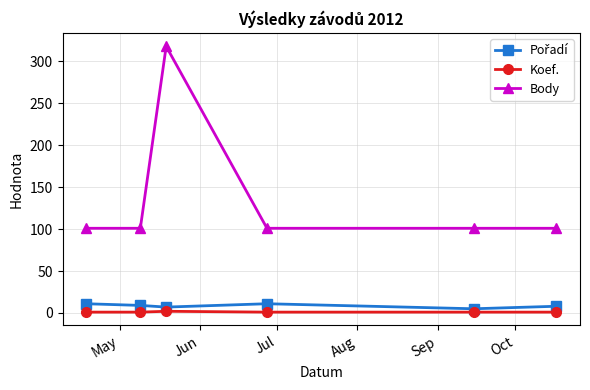

Which series has the widest spread of values?

Body